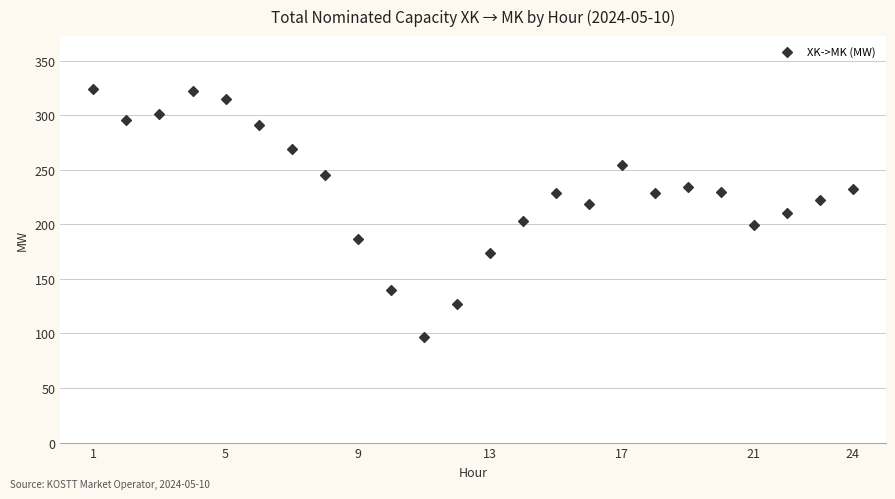

What is the range of X values (max minus min)?

23